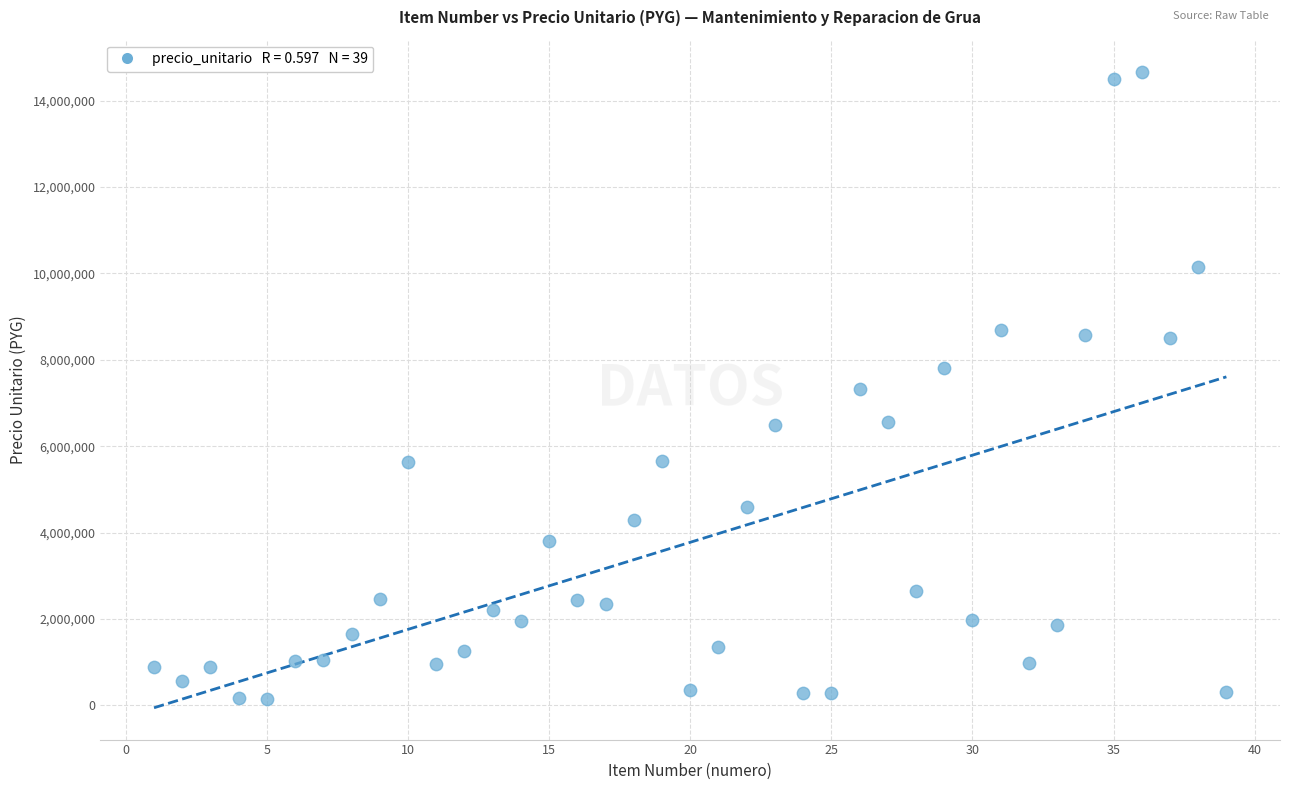

What is the range of Y values (max minus min)?

14535000